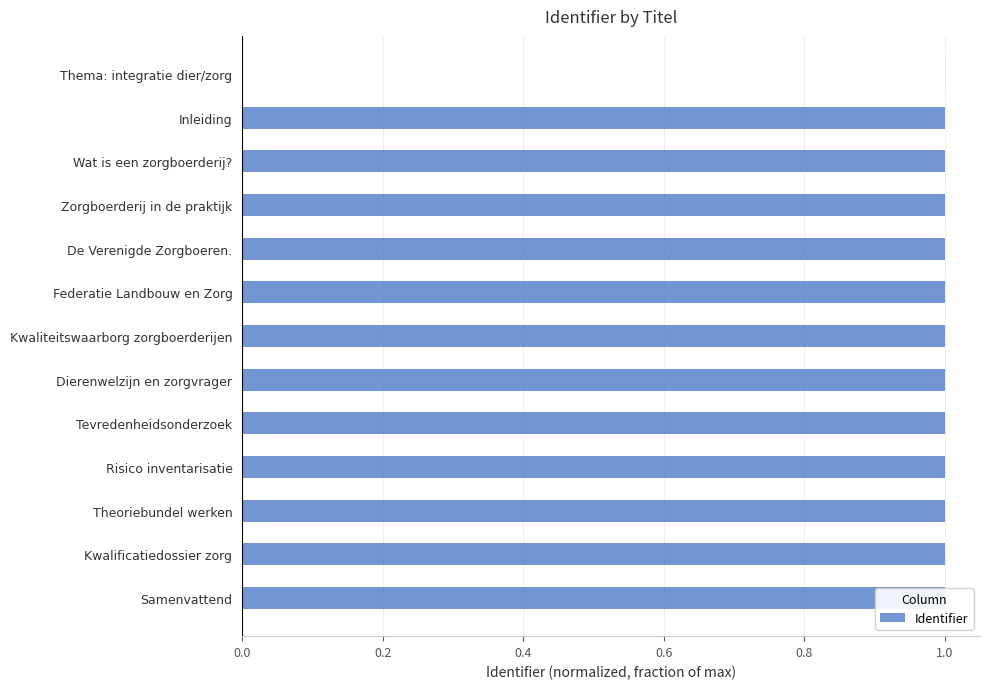

What is the sum of all values?

12.0